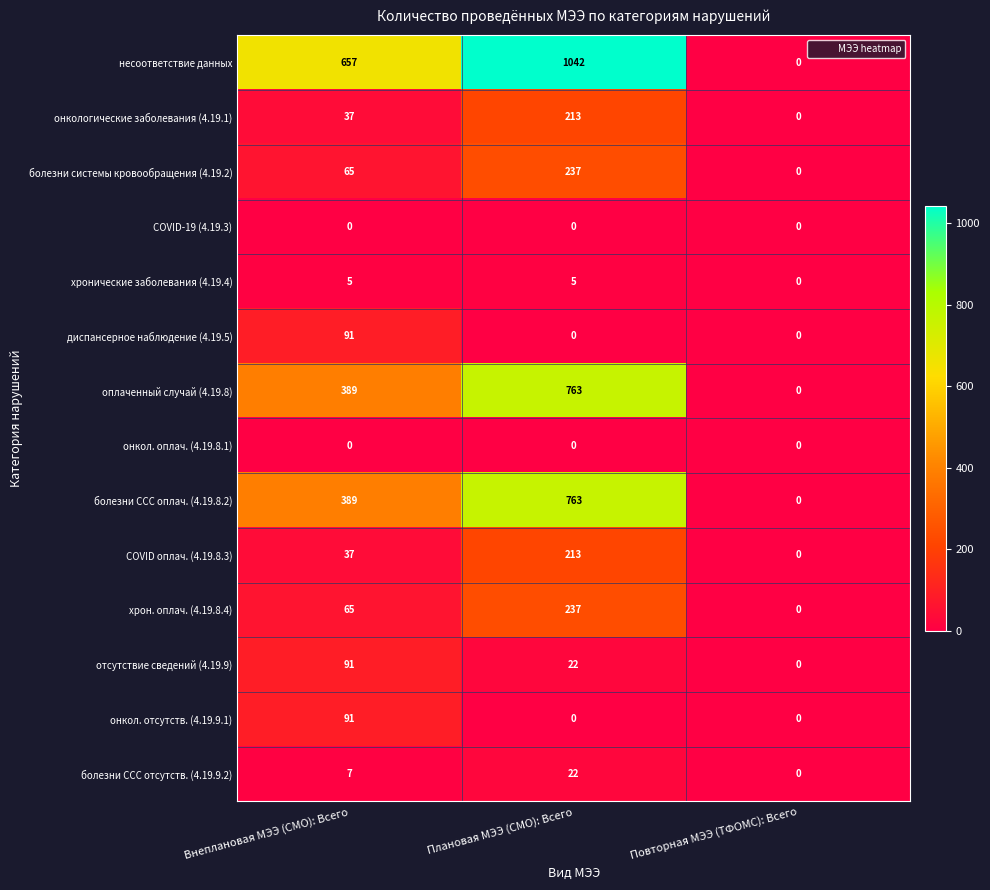

How many categories are shown in the chart?

3